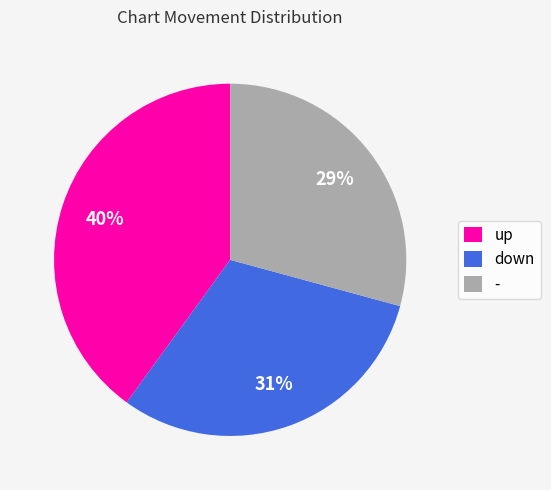

True or false: up accounts for 47% of the total.

False